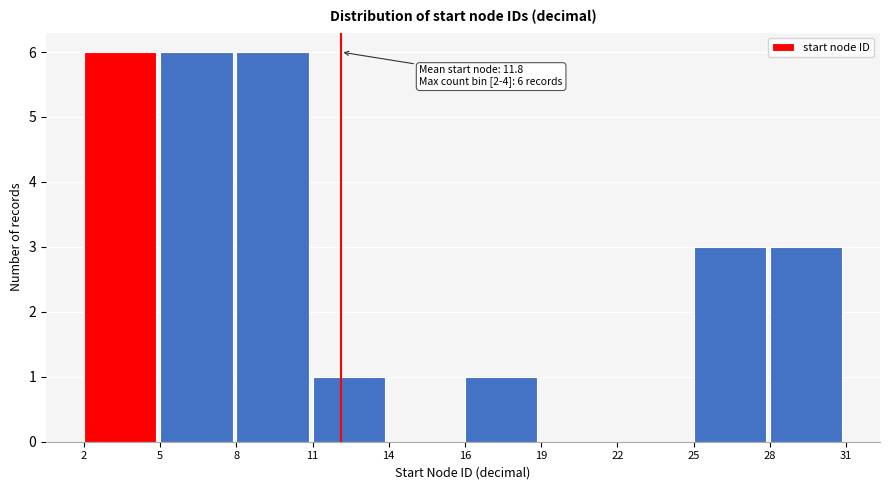

Reading left to right, extract all data points from this chart.

2=6	5=6	8=6	11=1	14=0	16=1	19=0	22=0	25=3	28=3